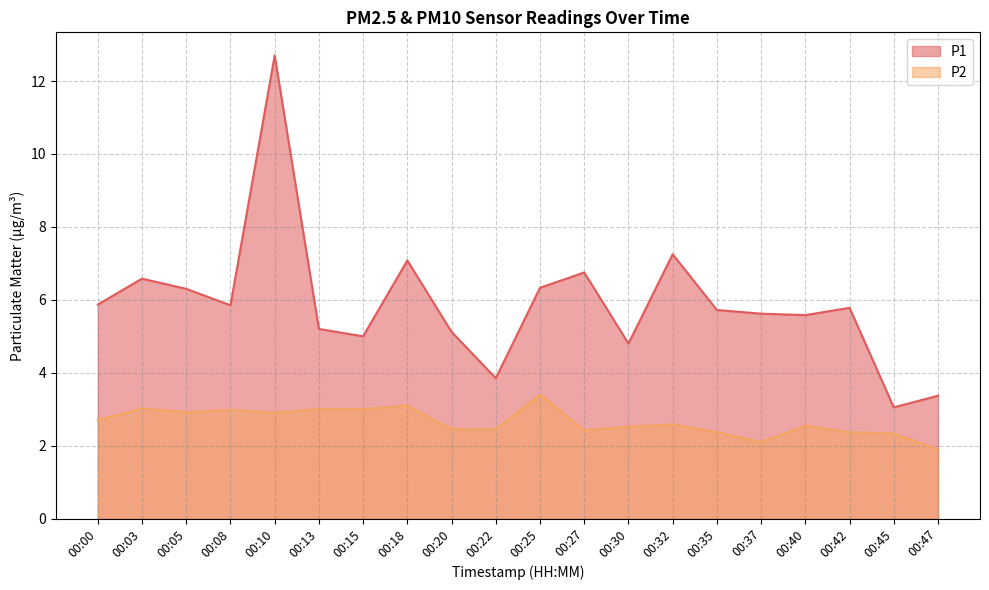

True or false: P2 and P1 cross at least once.

False